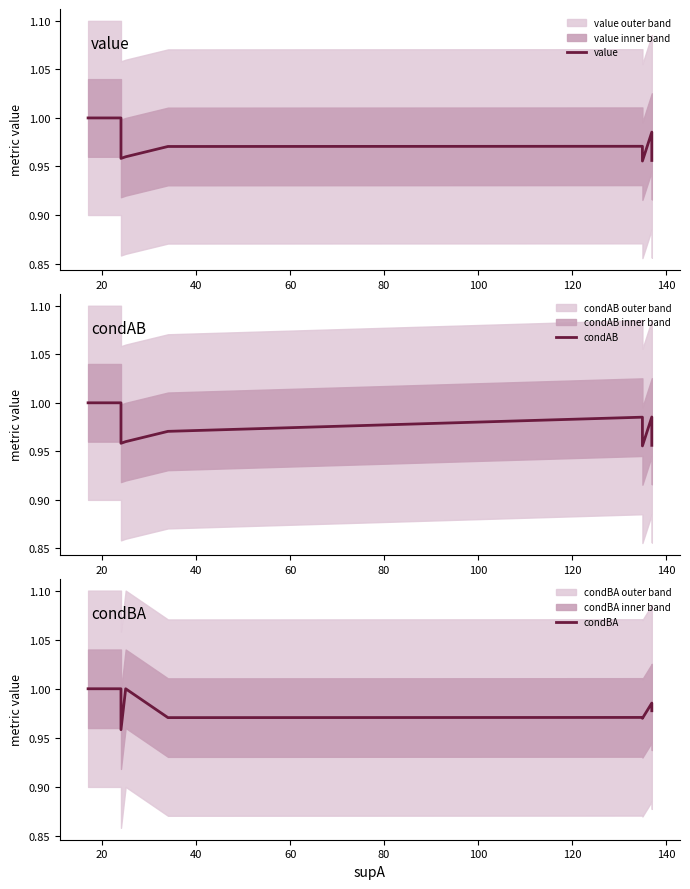

How many values in the value series are below 1?

12